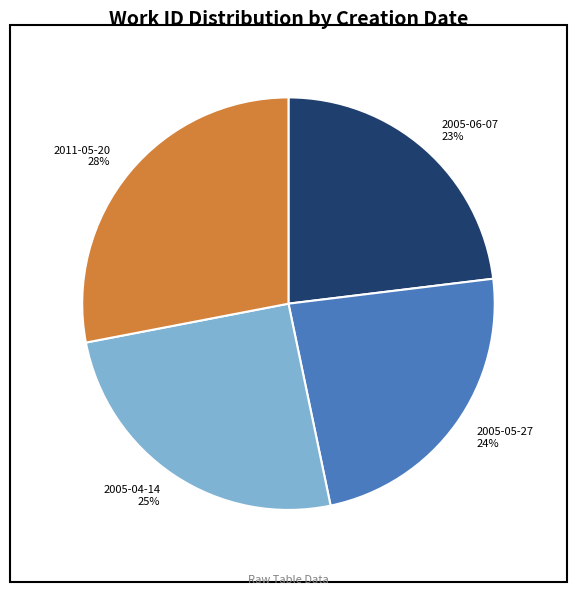

To the nearest percent, what portion does 2005-04-14 represent?

25%